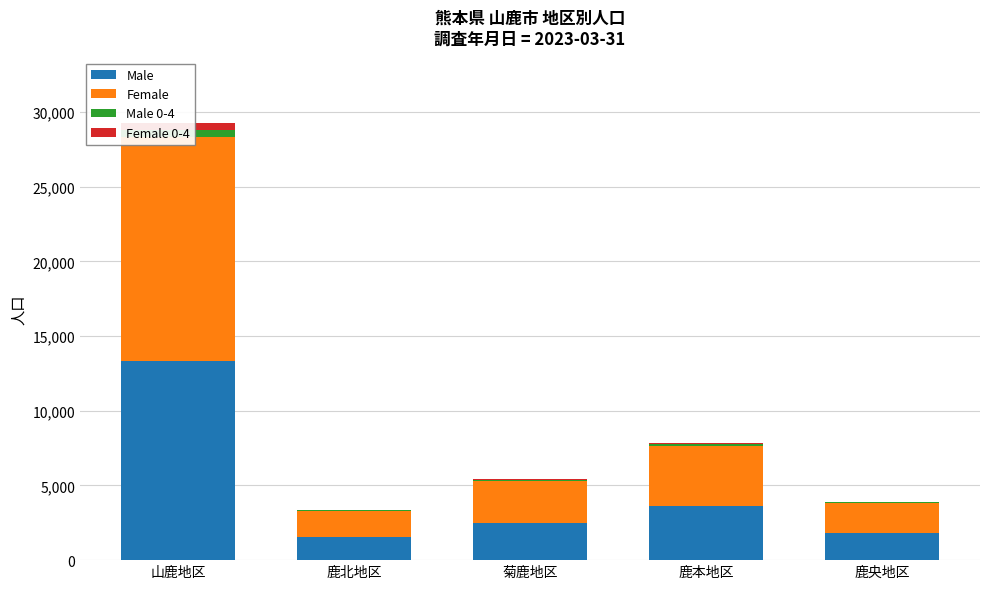

Reading left to right, extract all data points from this chart.

Male: 山鹿地区=13359	鹿北地区=1582	菊鹿地区=2505	鹿本地区=3598	鹿央地区=1826
Female: 山鹿地区=14964	鹿北地区=1713	菊鹿地区=2798	鹿本地区=4015	鹿央地区=2016
Male 0-4: 山鹿地区=484	鹿北地区=38	菊鹿地区=54	鹿本地区=142	鹿央地区=40
Female 0-4: 山鹿地区=441	鹿北地区=28	菊鹿地区=45	鹿本地区=119	鹿央地区=39